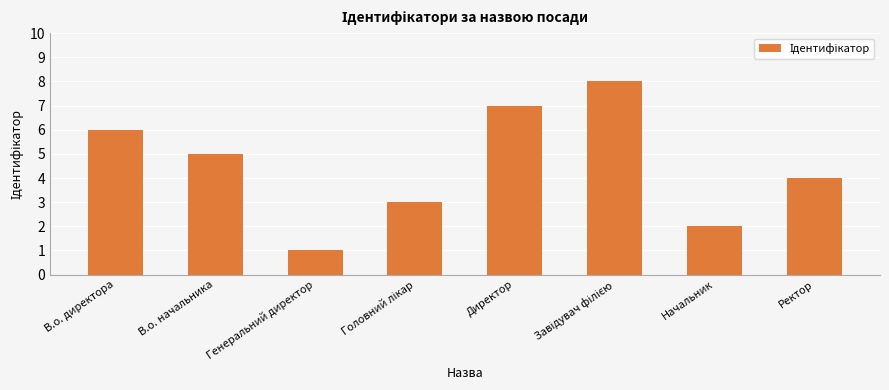

Read the value at В.о. начальника.

5